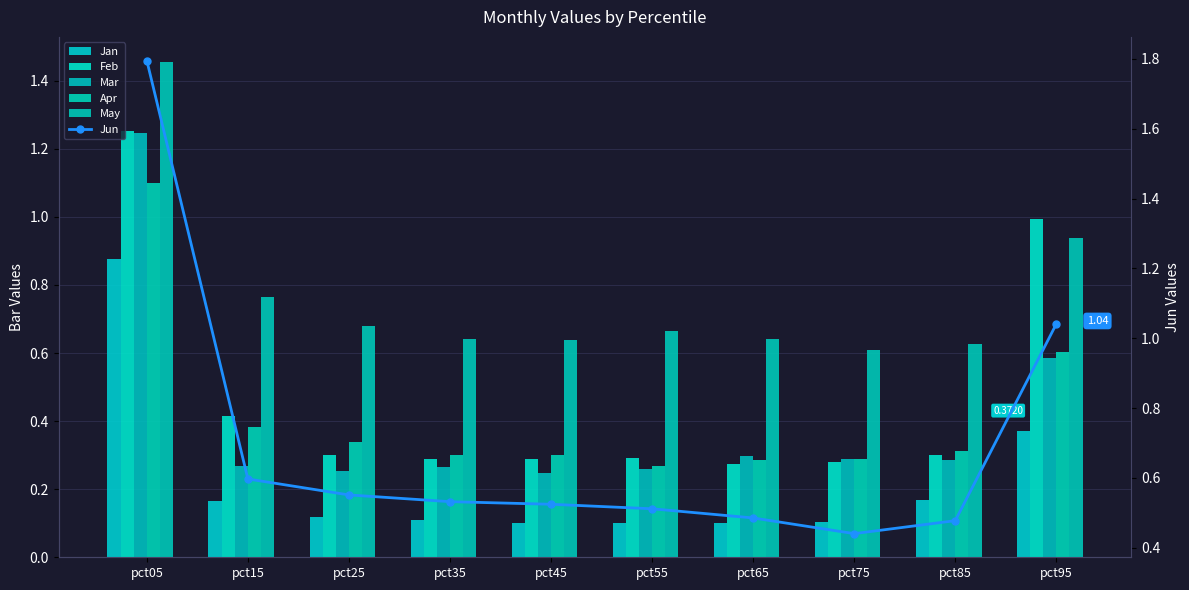

What is the difference between the maximum and minimum values in the May series?

0.8